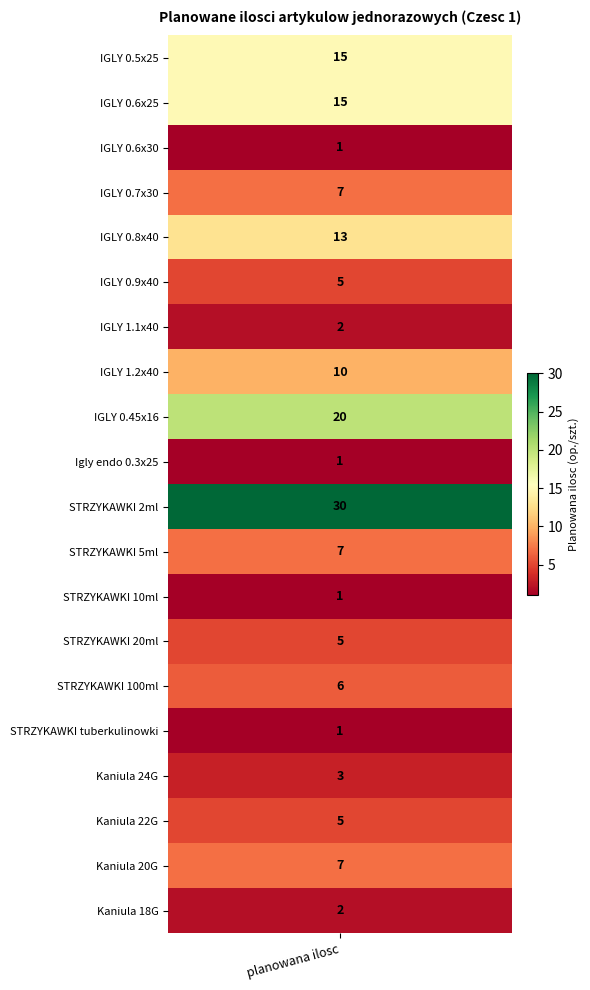

Which series has the largest total across all categories?

STRZYKAWKI 2ml